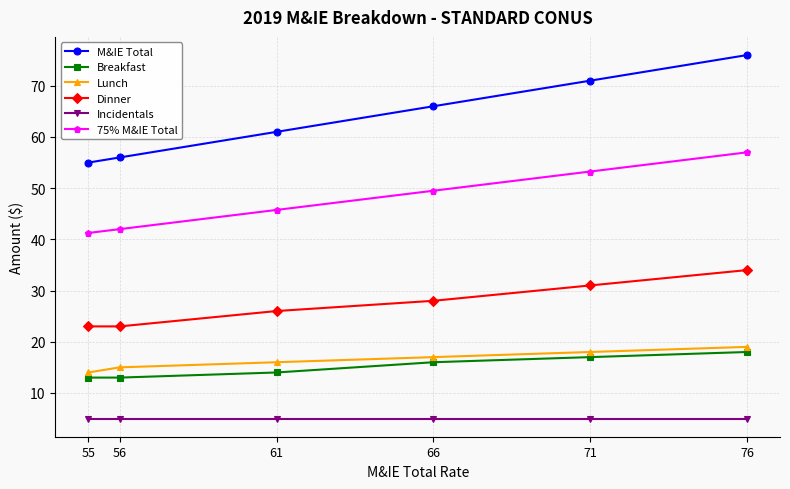

Is this an area chart (filled region under the line)?

No